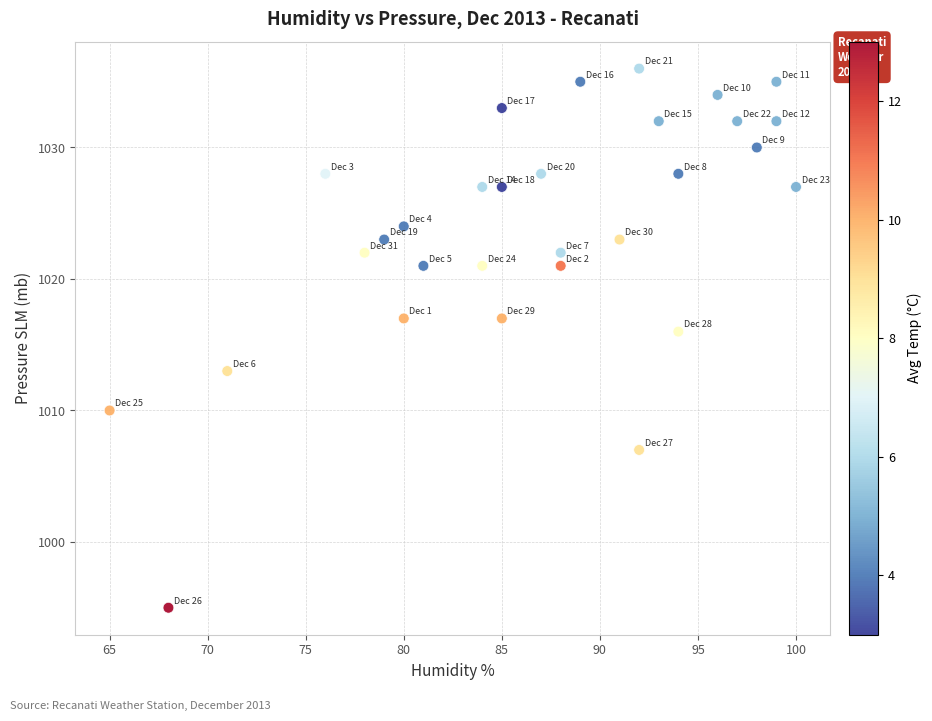

What Y value in the scatter plot is closest to 1015?

1016